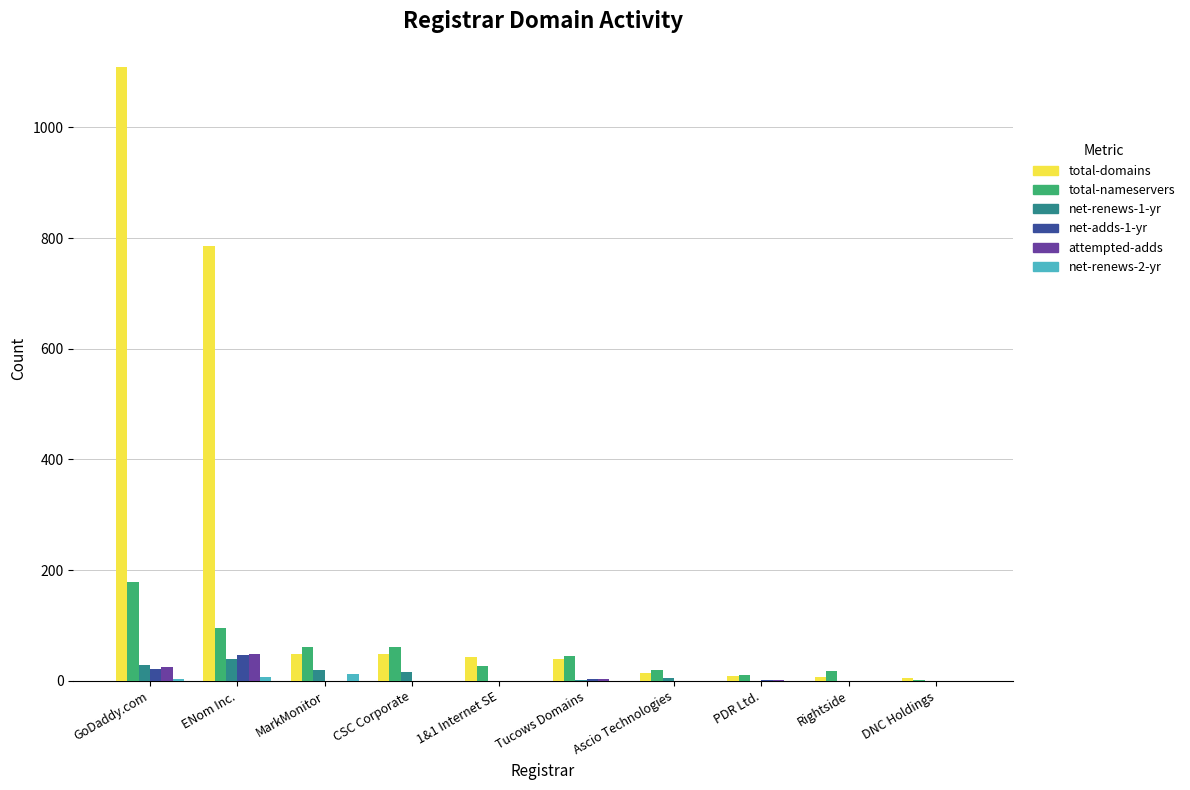

What is the greatest value displayed?

1109